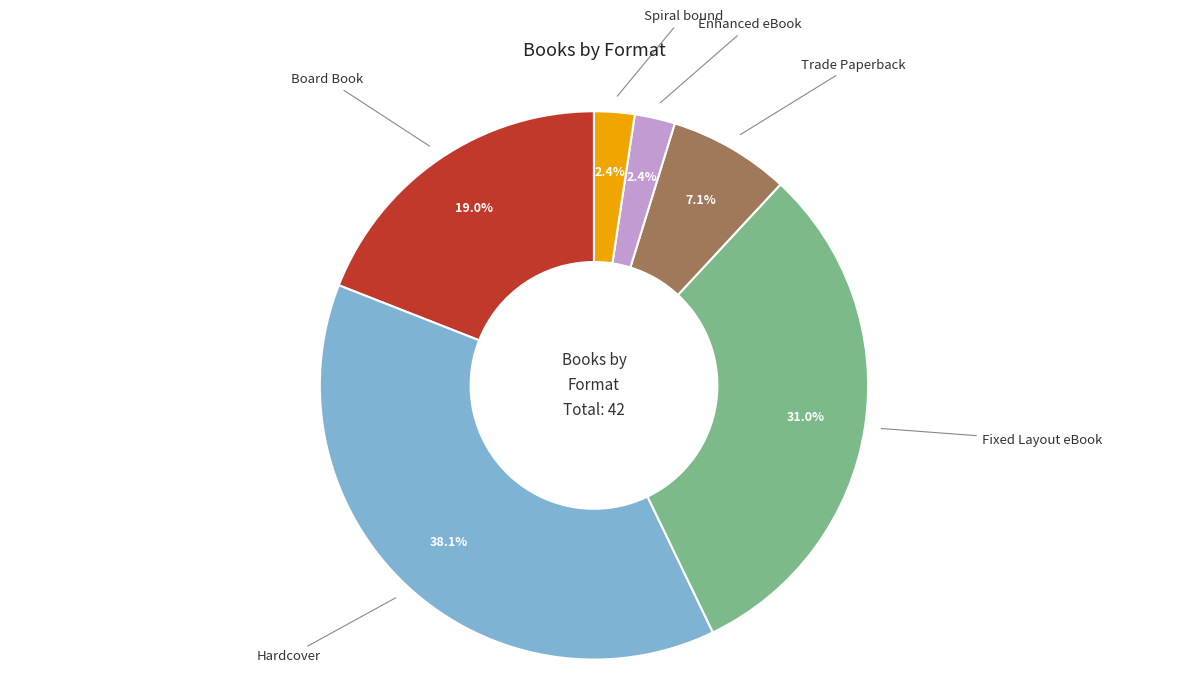

Is there any slice that represents more than half of the pie?

No